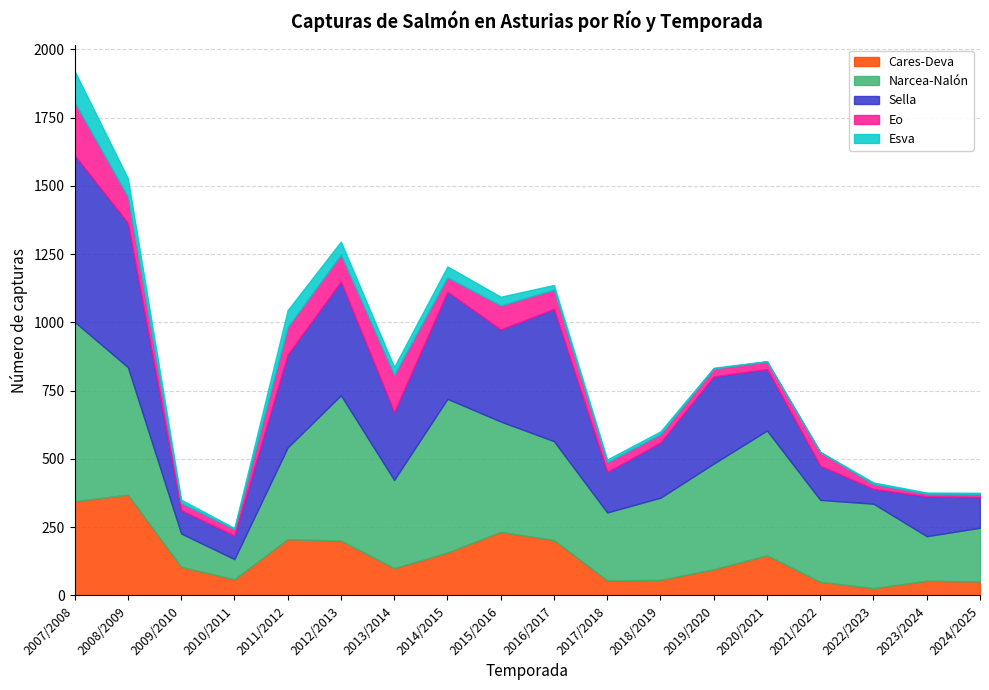

Which series has the largest total across all categories?

Narcea-Nalón